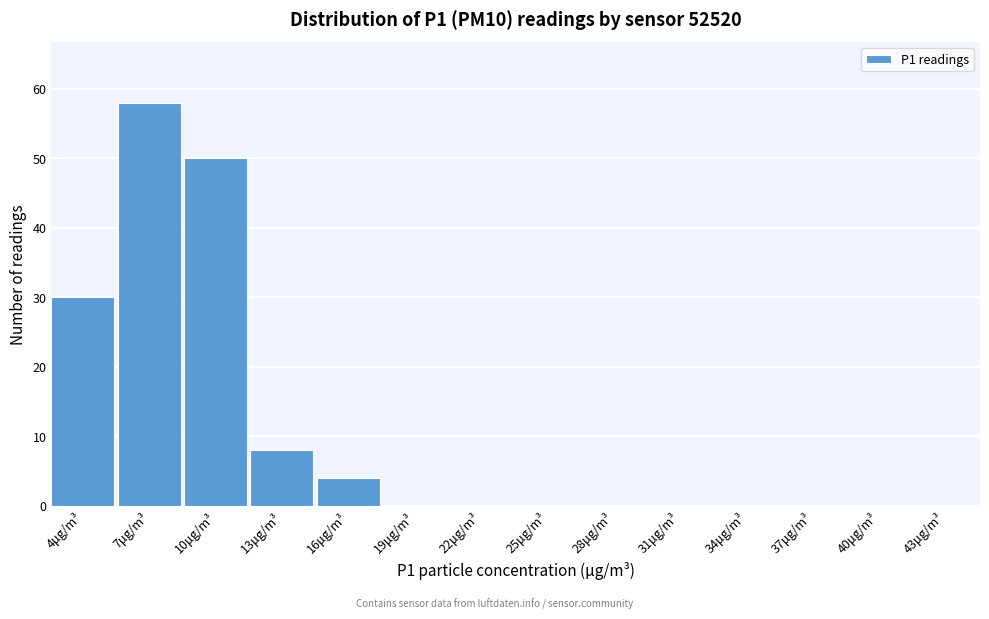

Reading left to right, what are all the values shown in this chart?

4μg/m³=30	7μg/m³=58	10μg/m³=50	13μg/m³=8	16μg/m³=4	19μg/m³=0	22μg/m³=0	25μg/m³=0	28μg/m³=0	31μg/m³=0	34μg/m³=0	37μg/m³=0	40μg/m³=0	43μg/m³=0